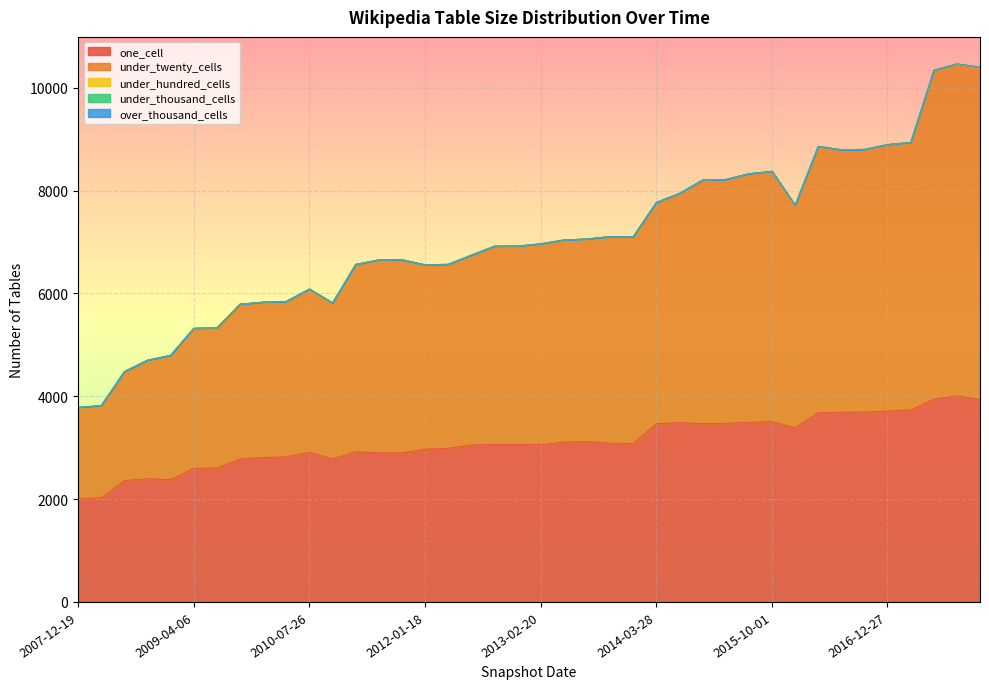

Does the chart display data point markers on the line(s)?

No